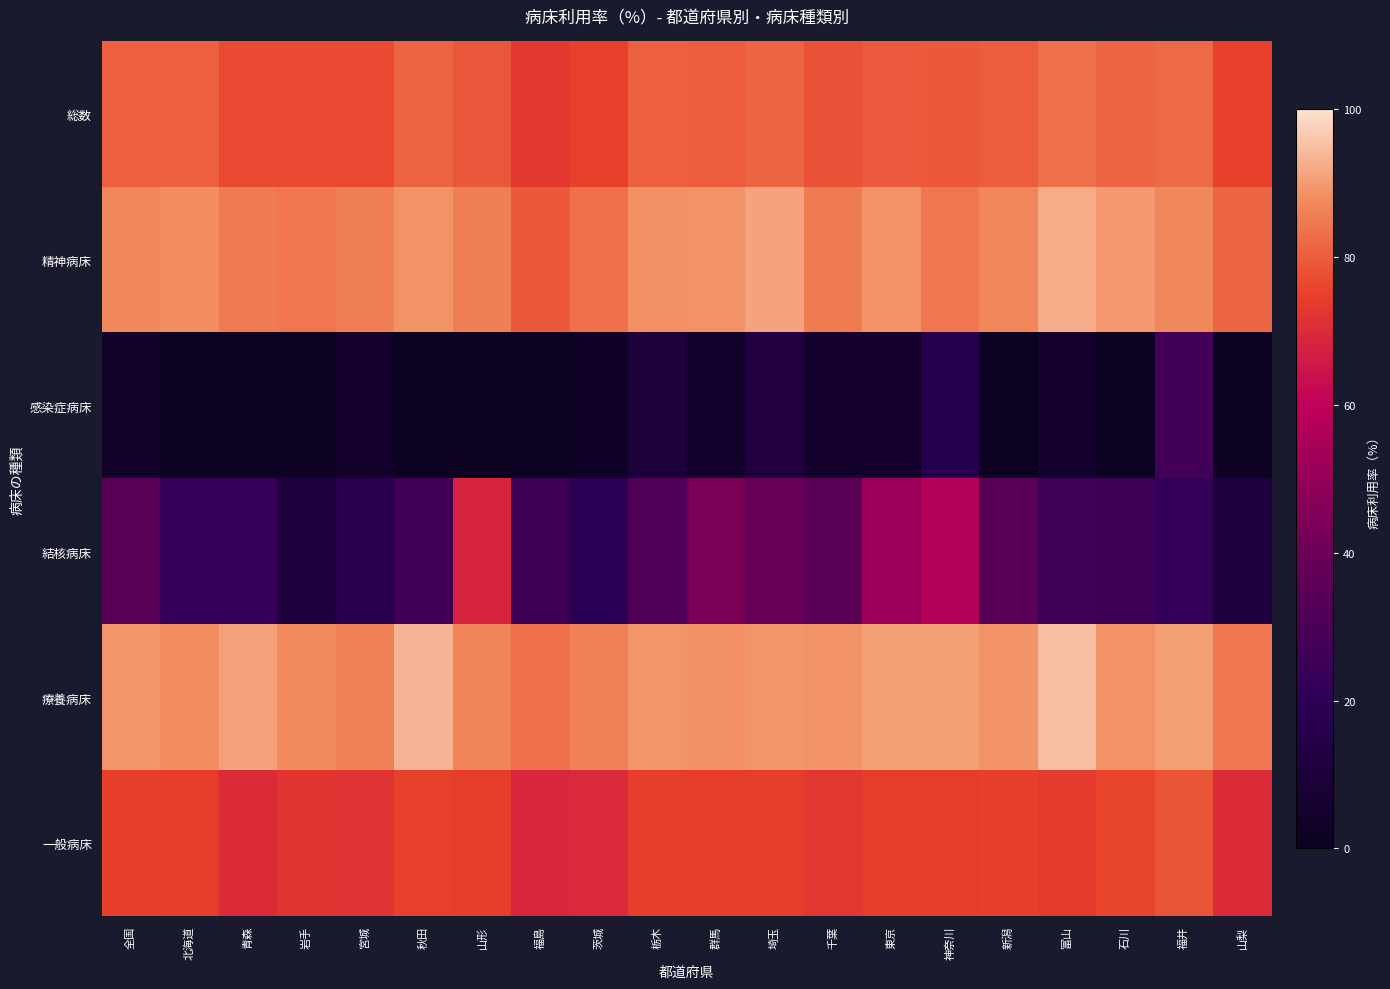

At which category is the sum across all series the highest?

神奈川